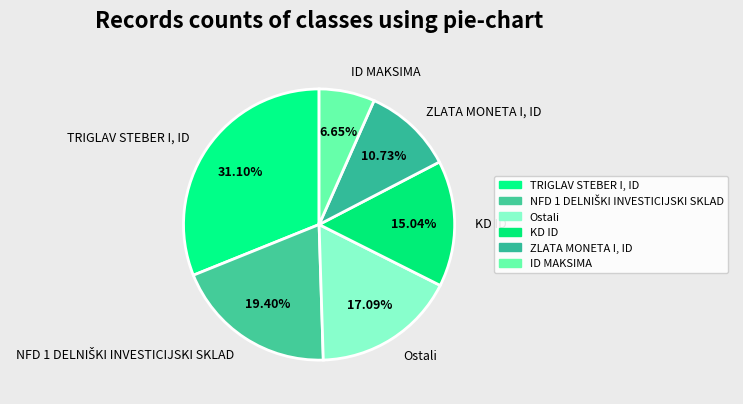

Which slice is the largest?

TRIGLAV STEBER I, ID